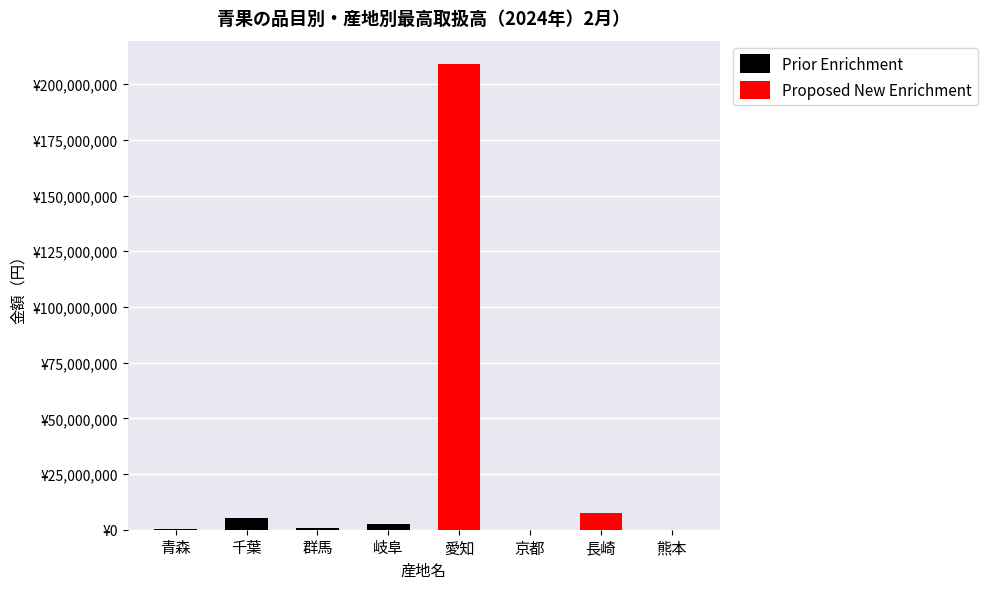

True or false: Proposed New Enrichment has a value of 97227442 at 愛知.

False